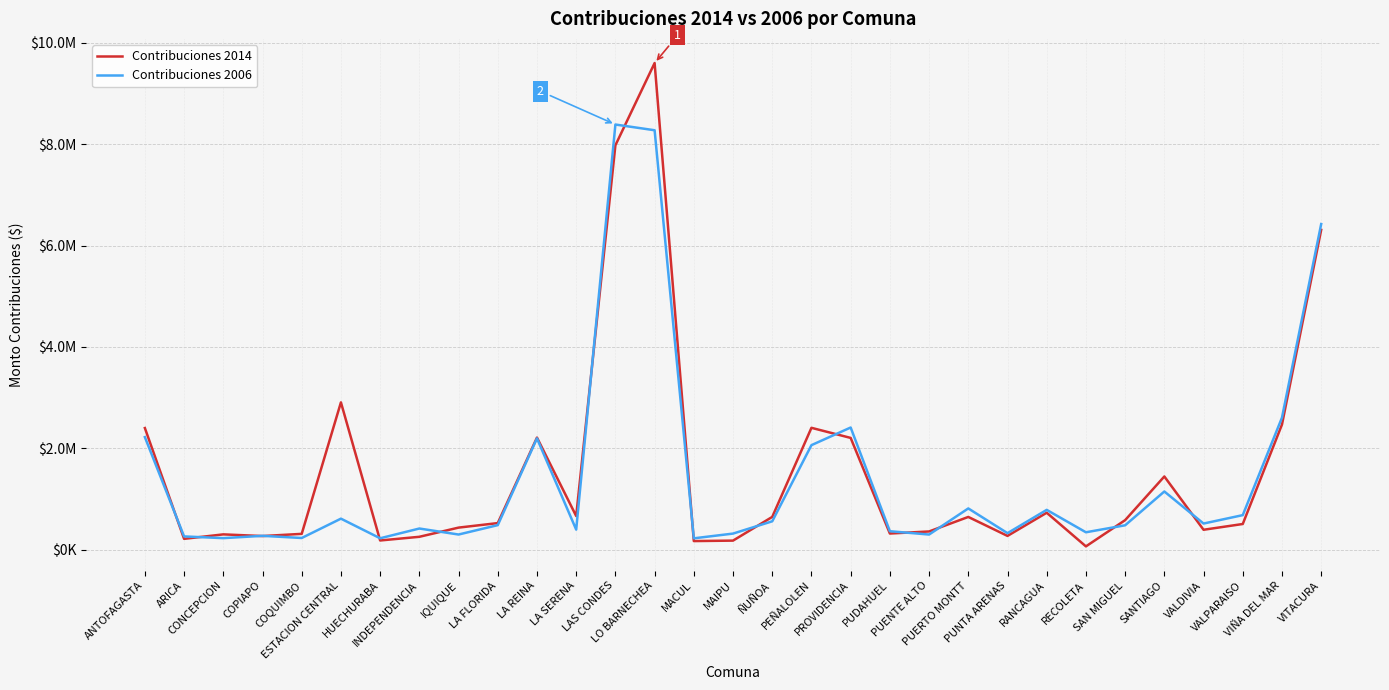

Rank the series by their maximum value, from lowest to highest.

Contribuciones 2006, Contribuciones 2014